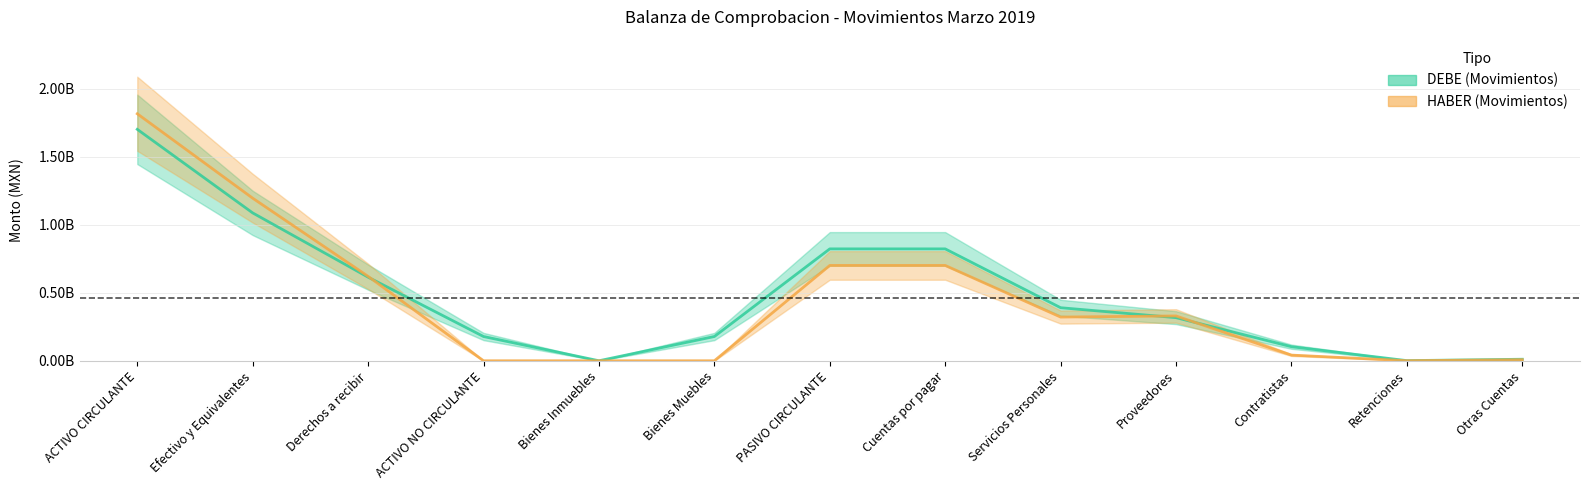

Reading right to left, transcribe all the data shown in this chart.

DEBE (Movimientos): 11241981.1	971250.6	103435665.1	317071848.7	390144856.8	822865602.2	822865602.2	178329926.7	0.0	178329926.7	614742822.8	1087355441.0	1702098263.8
HABER (Movimientos): 7853534.0	475639.1	41615855.0	329705582.2	321383914.1	701034524.4	701034524.4	0.0	0.0	0.0	620893139.3	1195690051.8	1816583191.0